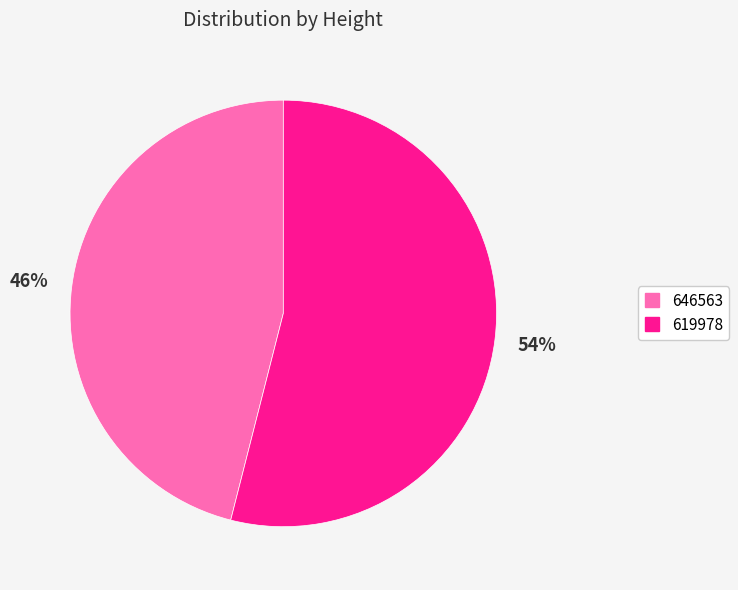

To the nearest percent, what is the difference between the largest and smallest slice percentages?

8%